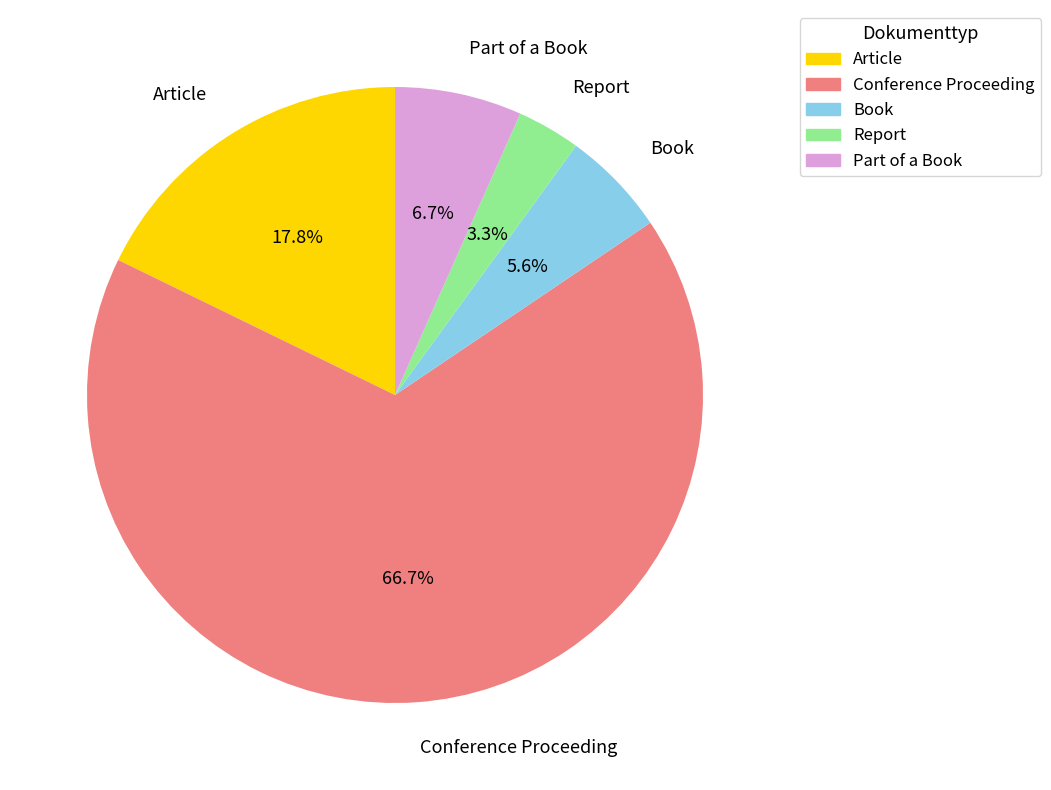

Approximately how many times larger is the value at Part of a Book compared to Conference Proceeding?

0.1